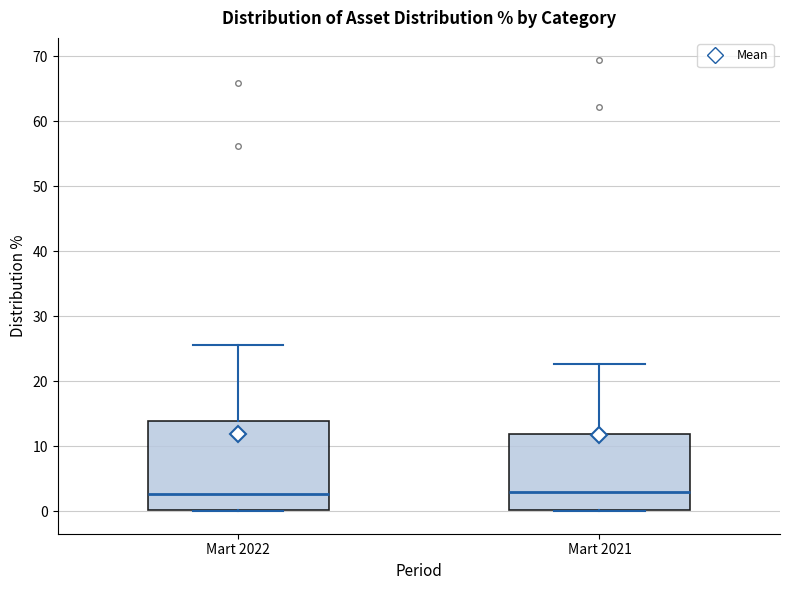

Where does the median line of the box for Mart 2021 sit on the y-axis? The values are not printed on the chart, so give them approximately, as read against the axis.

3